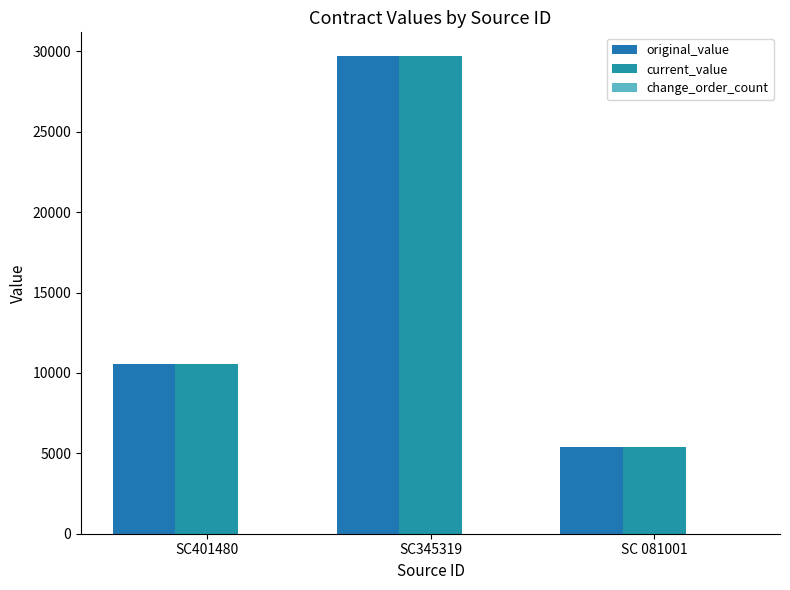

How many distinct data groups are displayed?

2